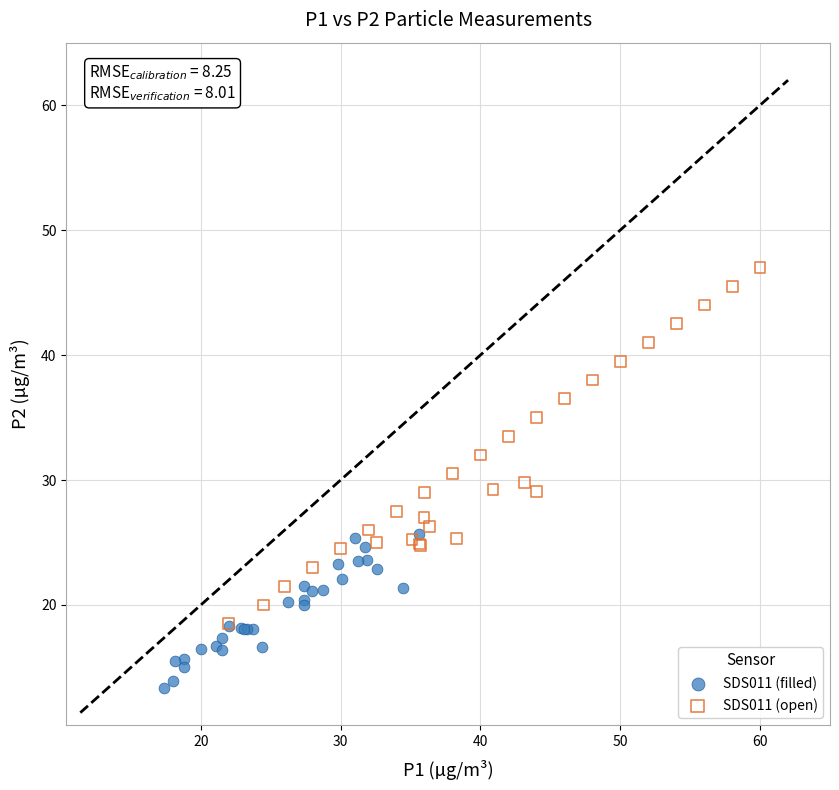

Which series has the widest spread of Y values?

SDS011 (open)